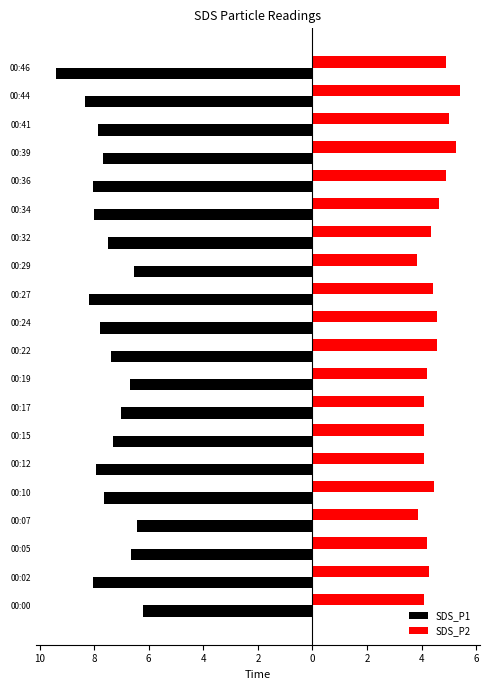

What are all the series names shown in the legend?

SDS_P1, SDS_P2